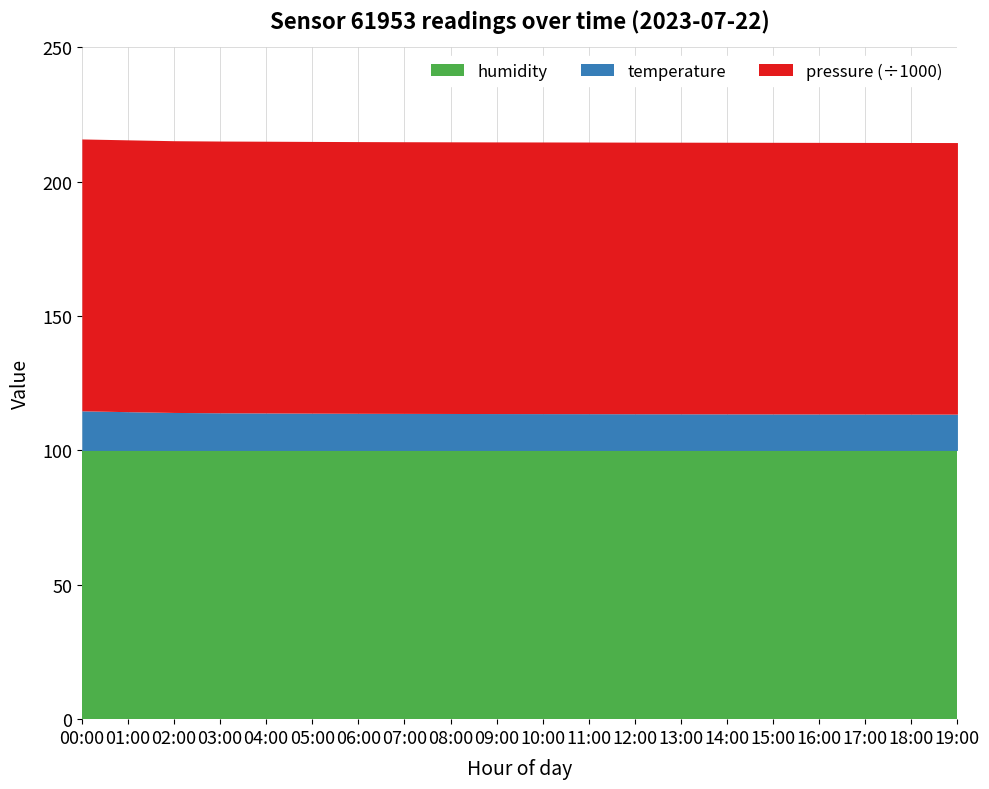

The temperature series shows 113.6 at 13:00. True or false?

True